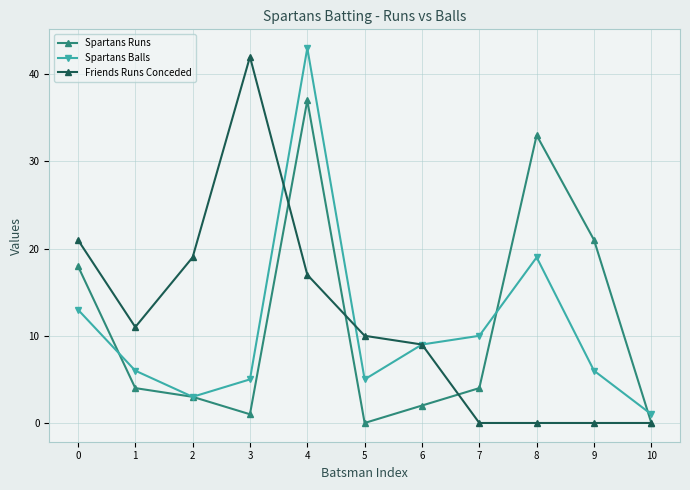

What is the difference between the Spartans Runs values at 7 and 0?

14